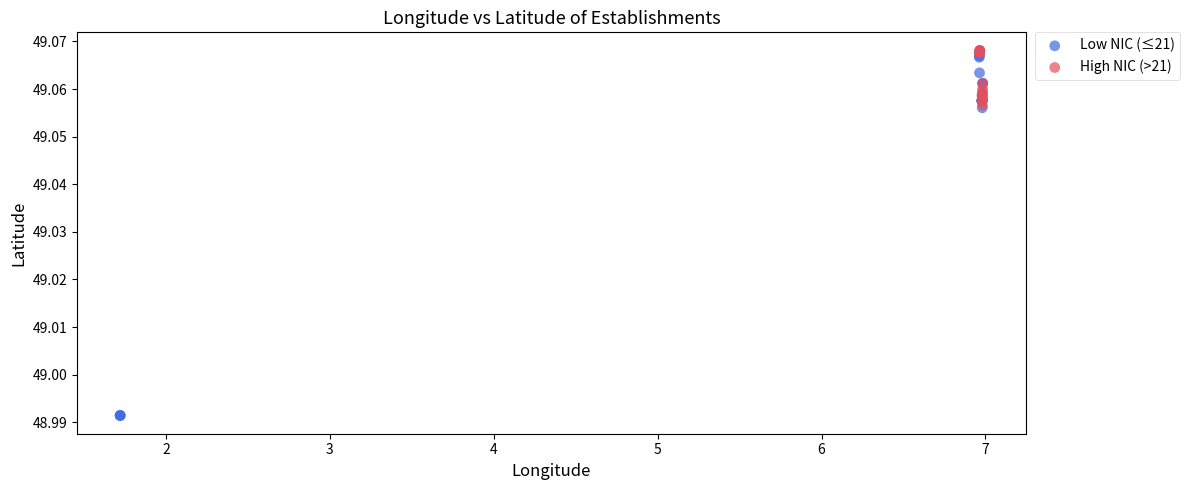

Which series has the largest Y range (max minus min)?

Low NIC (≤21)